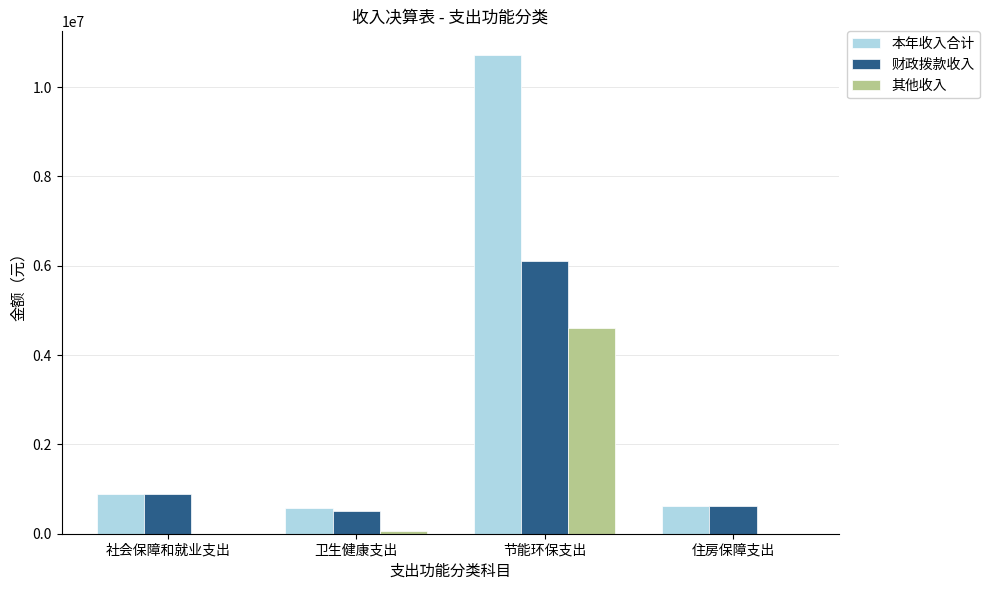

What is the total value across all series at 社会保障和就业支出?

1769659.6